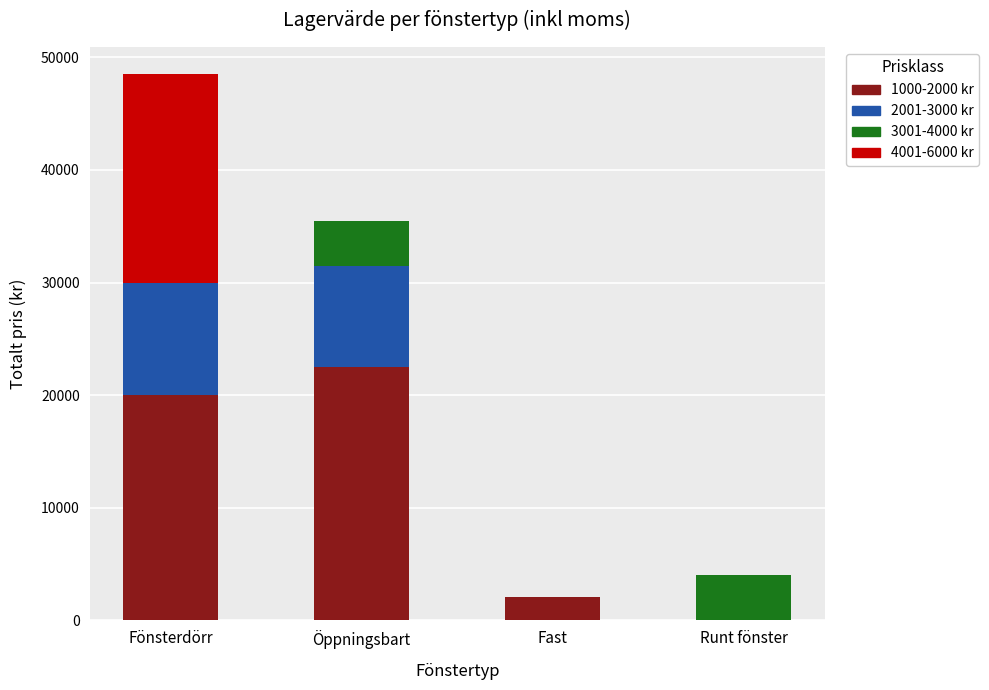

What is the average value of the 1000-2000 kr series?

11150